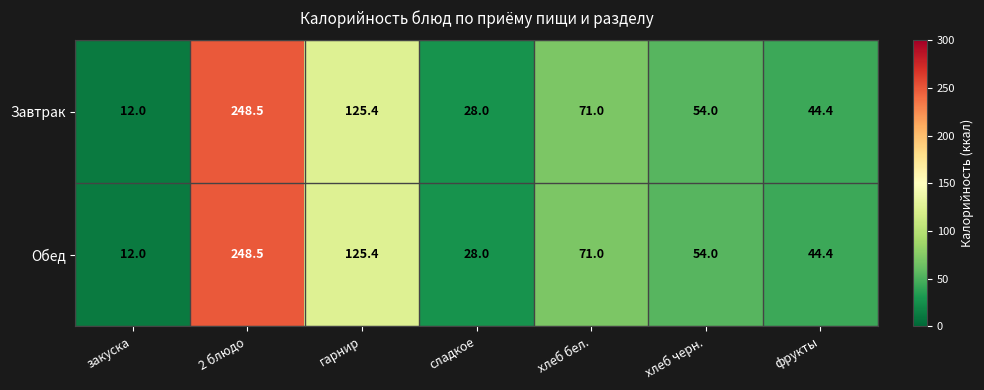

The Обед series shows 44.4 at фрукты. True or false?

True